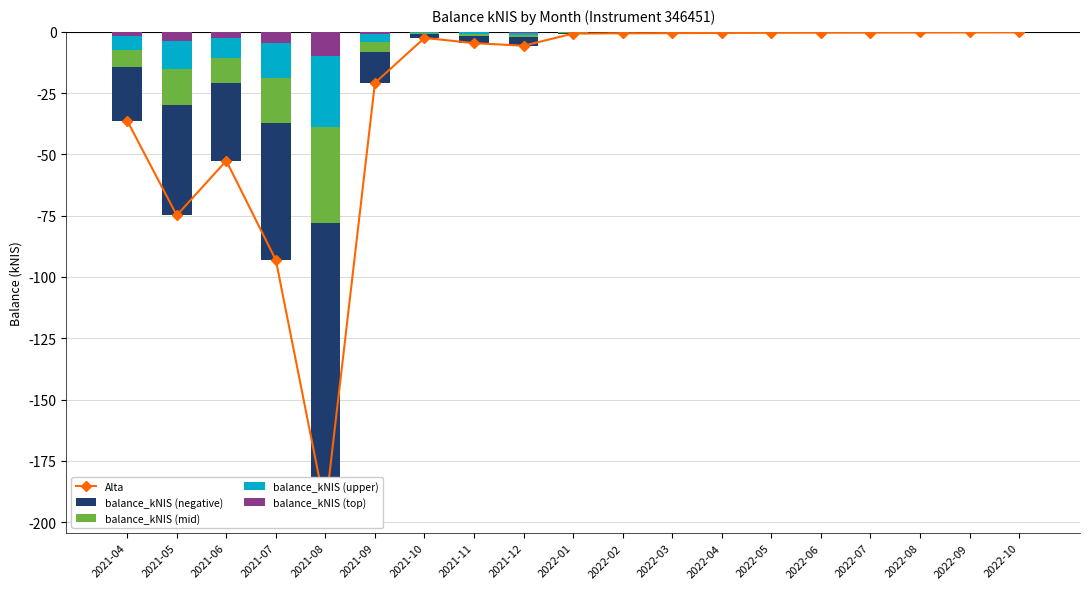

What is the difference between the maximum and second lowest values in the balance_kNIS (mid) series?

37.2